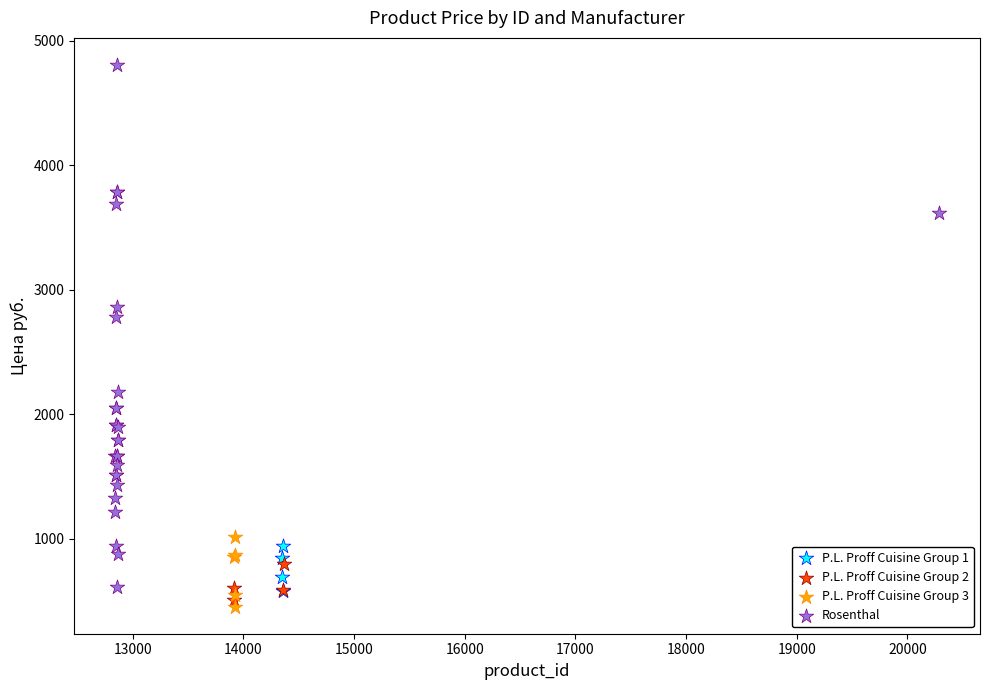

Which series reaches the maximum Y coordinate?

Rosenthal